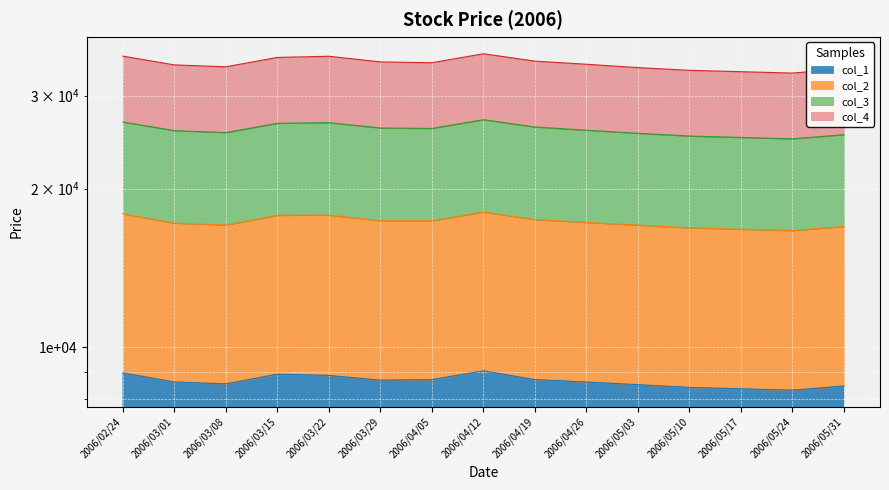

What value does the col_1 series have at 2006/05/31, to the nearest 100?

8400